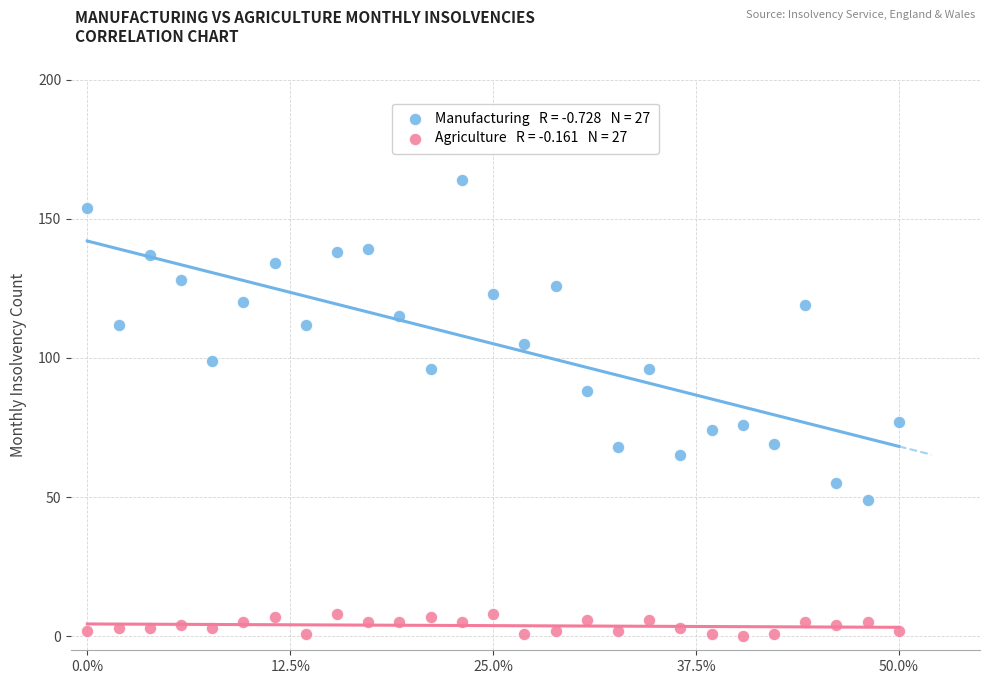

Across all data points, what is the range of Y values (max minus min)?

164